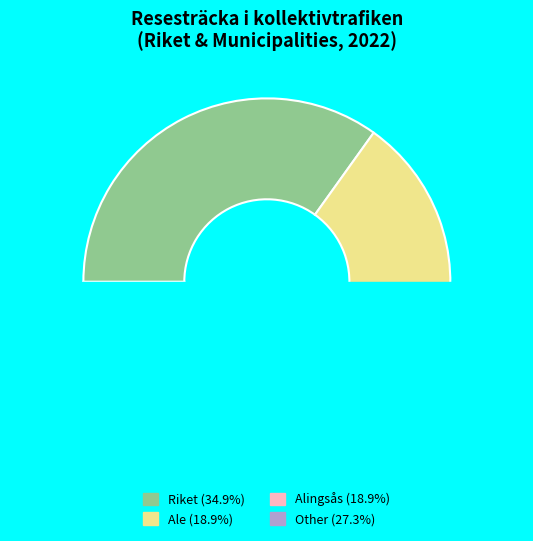

Is 2008 the majority of the pie?

No